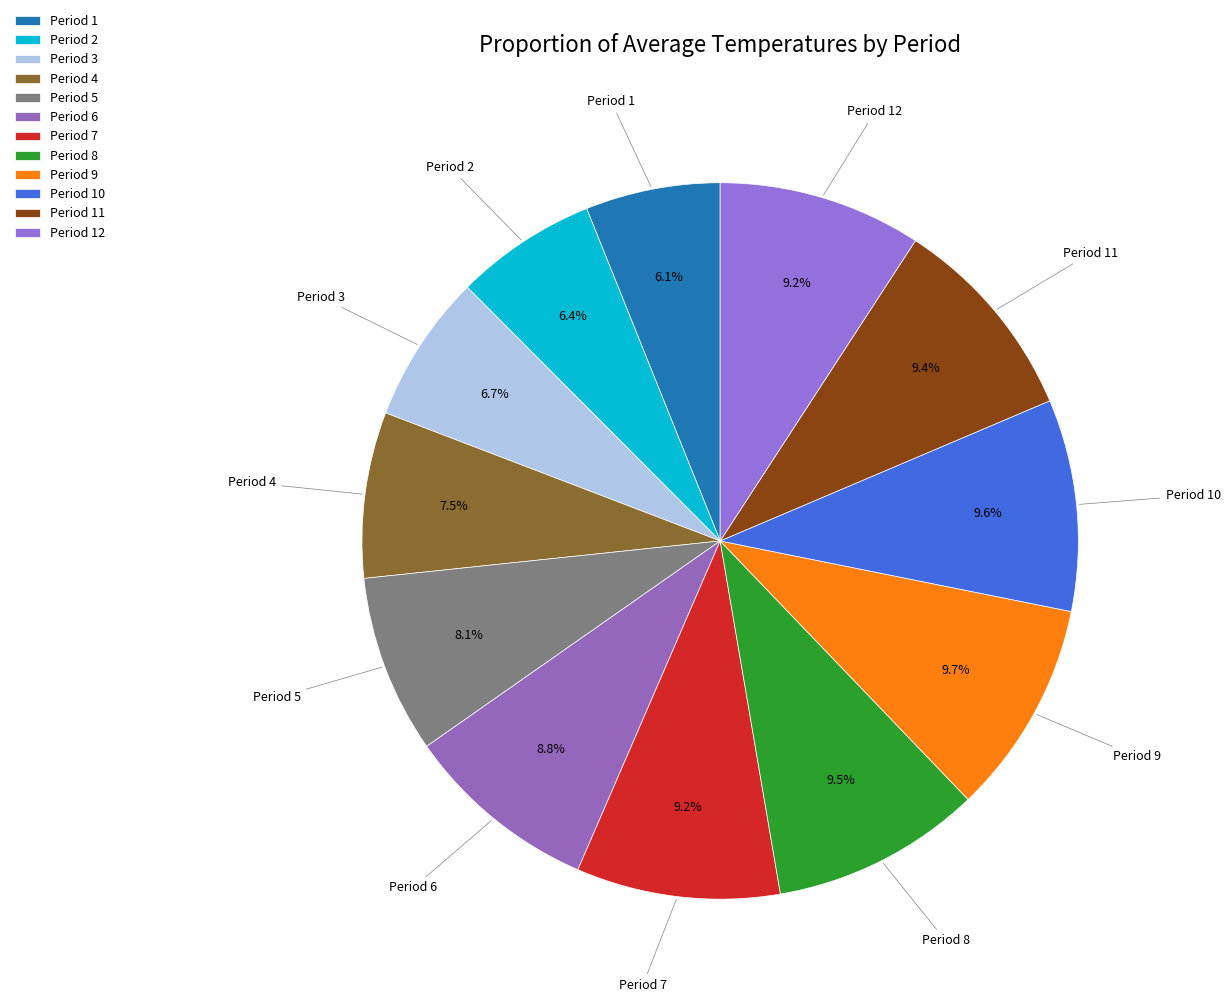

Does Period 5 represent more than half of the total?

No